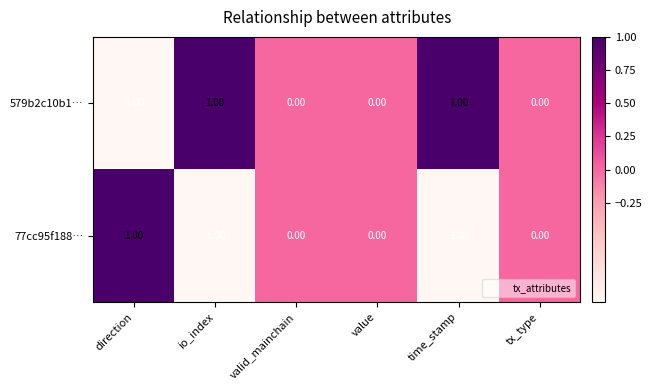

At which label does 579b2c10b1… reach its minimum?

direction